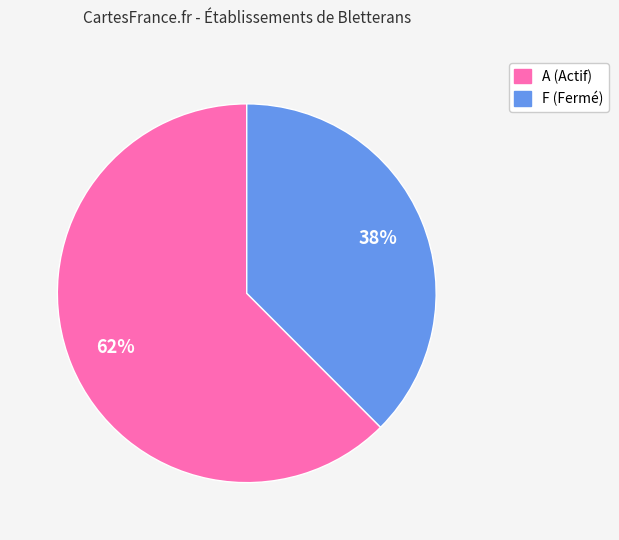

Count the number of slices in the pie.

2